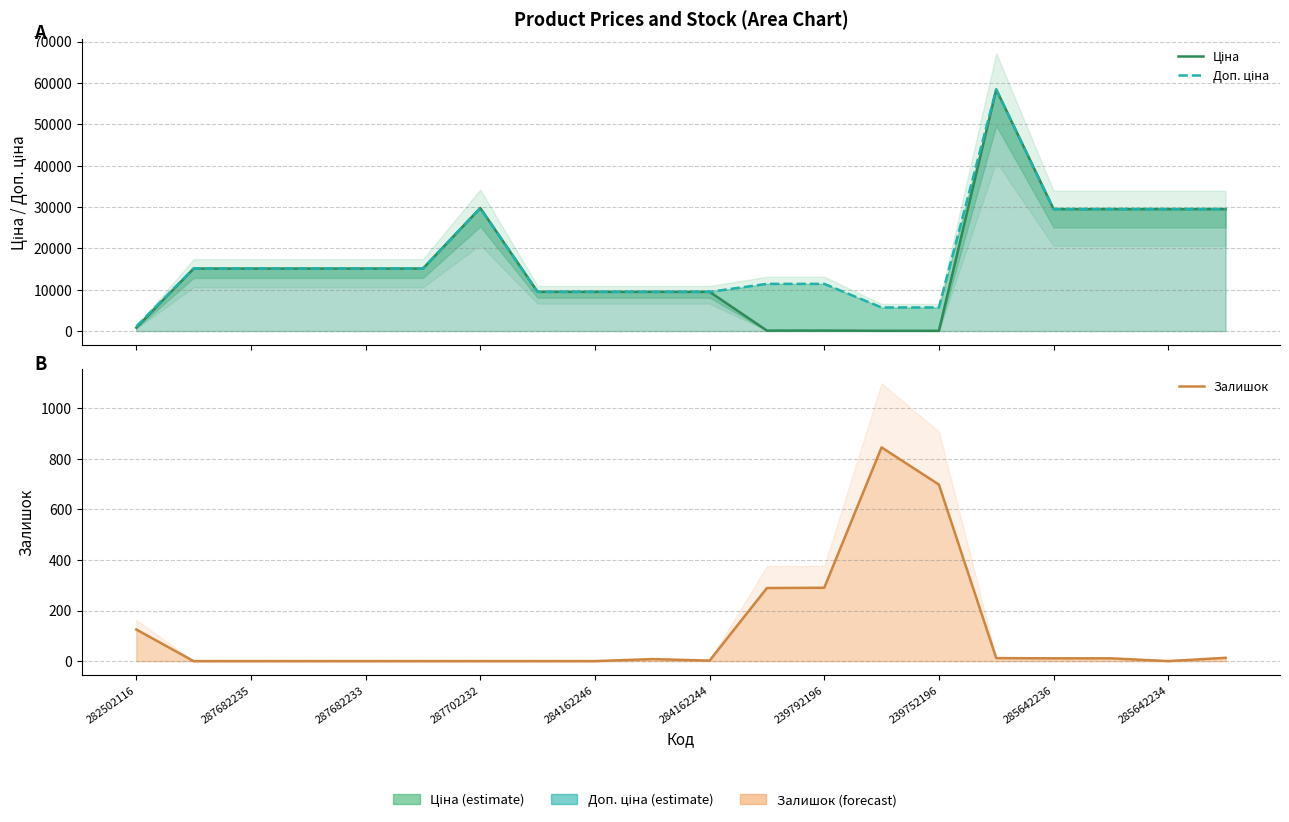

True or false: Доп. ціна has more than 1 interior local peaks.

True